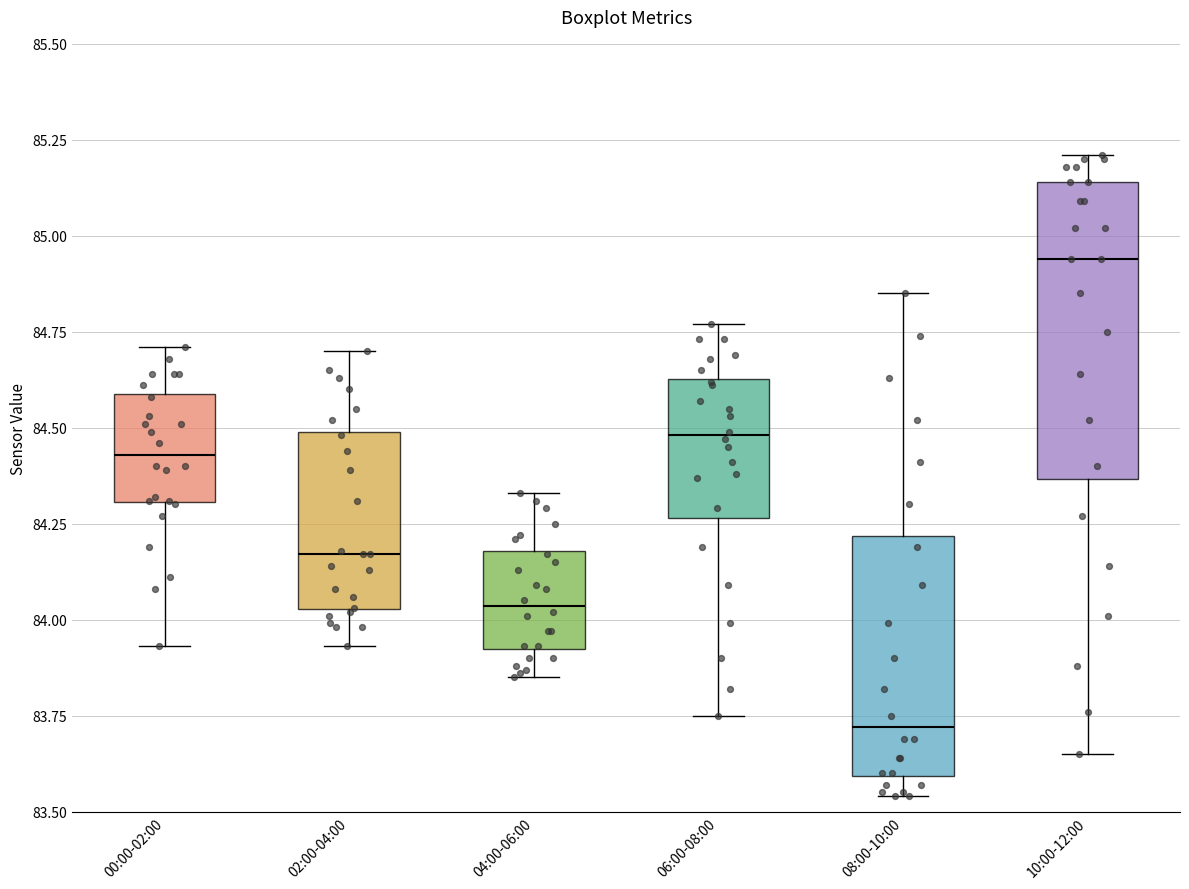

Reading left to right, transcribe this box plot: for each box, give where its median line is, the range the box spans, and where its two whiskers end, as read against the y-axis. The values are not printed on the chart, so give them approximately, as read against the axis.

00:00-02:00: median 84.45, box 84.30 to 84.60, whiskers 83.95 to 84.70
02:00-04:00: median 84.15, box 84.05 to 84.50, whiskers 83.95 to 84.70
04:00-06:00: median 84.05, box 83.90 to 84.20, whiskers 83.85 to 84.35
06:00-08:00: median 84.50, box 84.25 to 84.65, whiskers 83.75 to 84.75
08:00-10:00: median 83.70, box 83.60 to 84.20, whiskers 83.55 to 84.85
10:00-12:00: median 84.95, box 84.35 to 85.15, whiskers 83.65 to 85.20